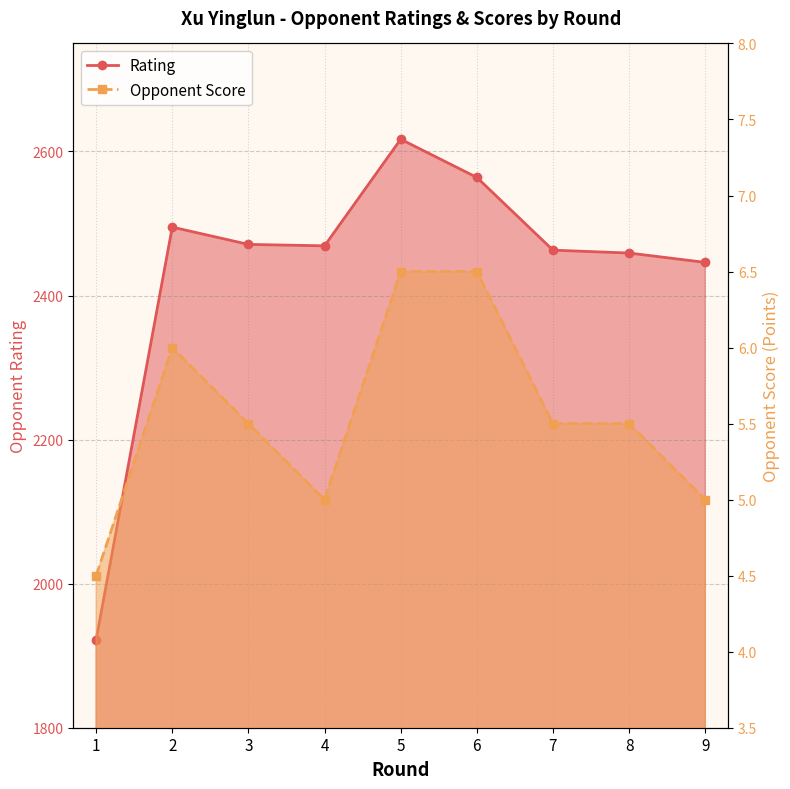

Count the number of data series in this chart.

2